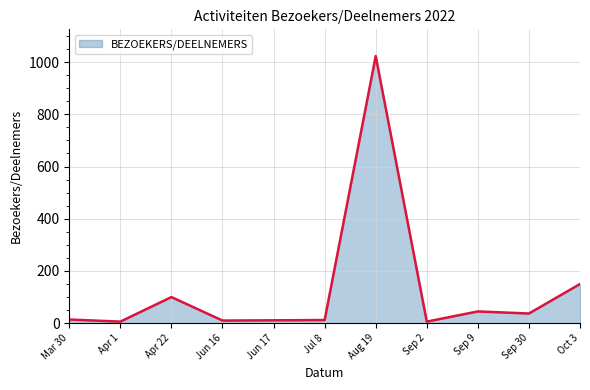

At which label is the value closest to 514?

Oct 3